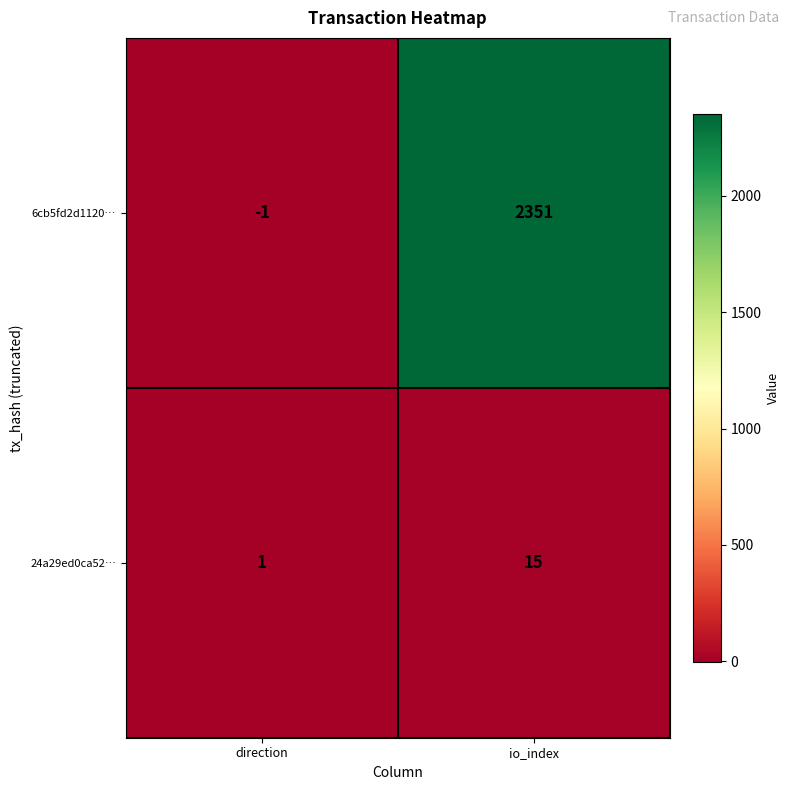

Rank the series at direction from lowest to highest value.

6cb5fd2d1120…, 24a29ed0ca52…